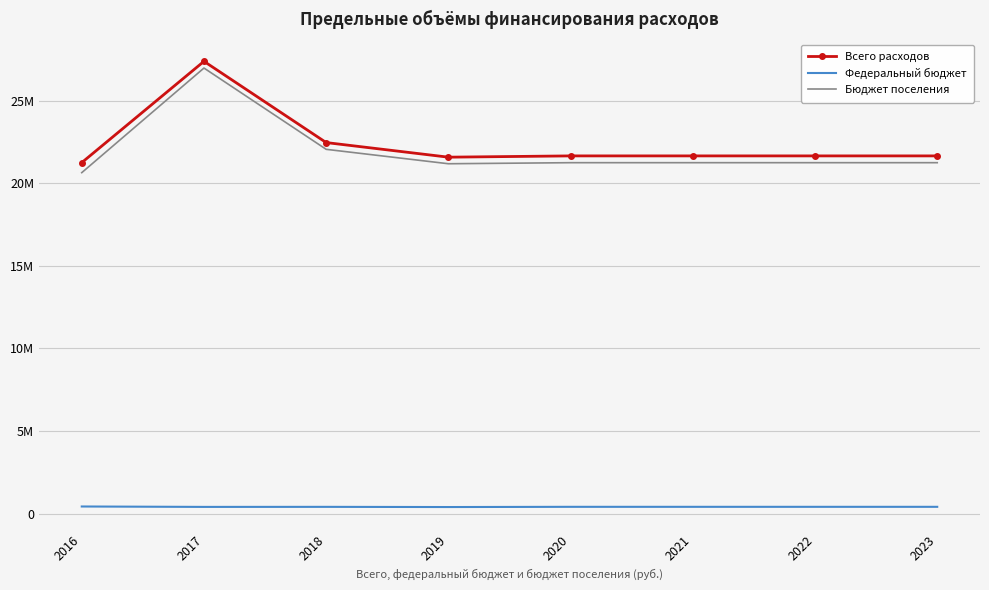

Rank the series by their maximum value, from lowest to highest.

Федеральный бюджет, Бюджет поселения, Всего расходов